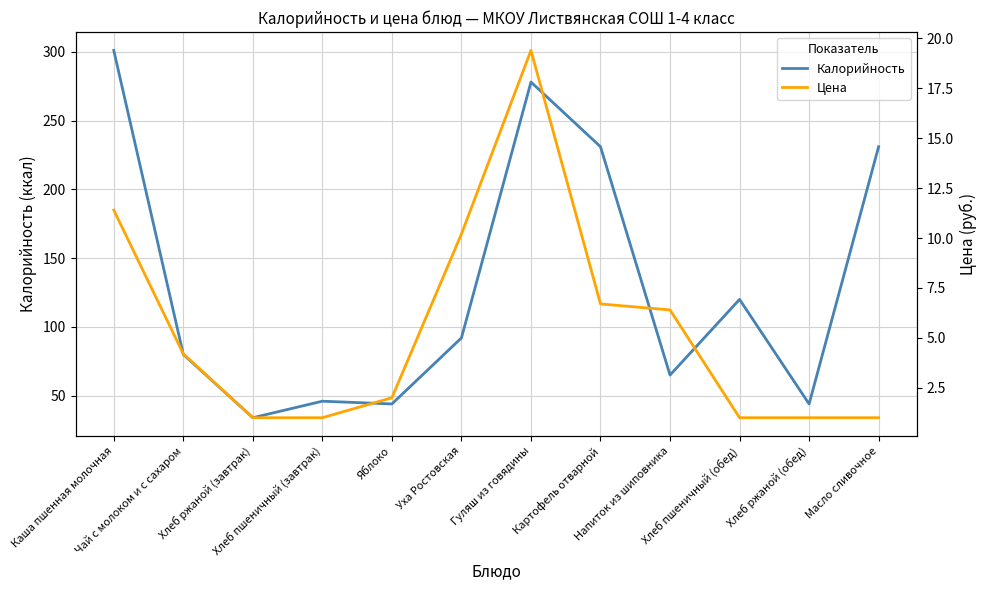

Reading right to left, what are all the values shown in this chart?

Калорийность: Масло сливочное=231.0	Хлеб ржаной (обед)=44.0	Хлеб пшеничный (обед)=120.0	Напиток из шиповника=65.0	Картофель отварной=231.0	Гуляш из говядины=278.0	Уха Ростовская=92.0	Яблоко=44.0	Хлеб пшеничный (завтрак)=46.0	Хлеб ржаной (завтрак)=34.0	Чай с молоком и с сахаром=80.0	Каша пшенная молочная=301.0
Цена: Масло сливочное=1.0	Хлеб ржаной (обед)=1.0	Хлеб пшеничный (обед)=1.0	Напиток из шиповника=6.4	Картофель отварной=6.7	Гуляш из говядины=19.4	Уха Ростовская=10.2	Яблоко=2.0	Хлеб пшеничный (завтрак)=1.0	Хлеб ржаной (завтрак)=1.0	Чай с молоком и с сахаром=4.2	Каша пшенная молочная=11.4